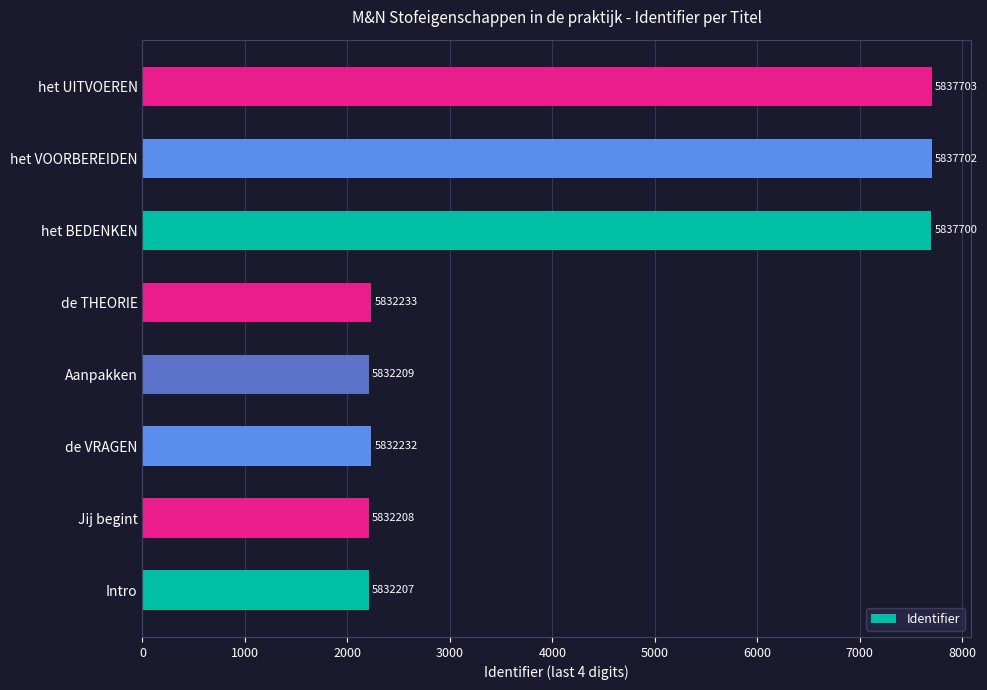

What is the greatest value displayed?

7703